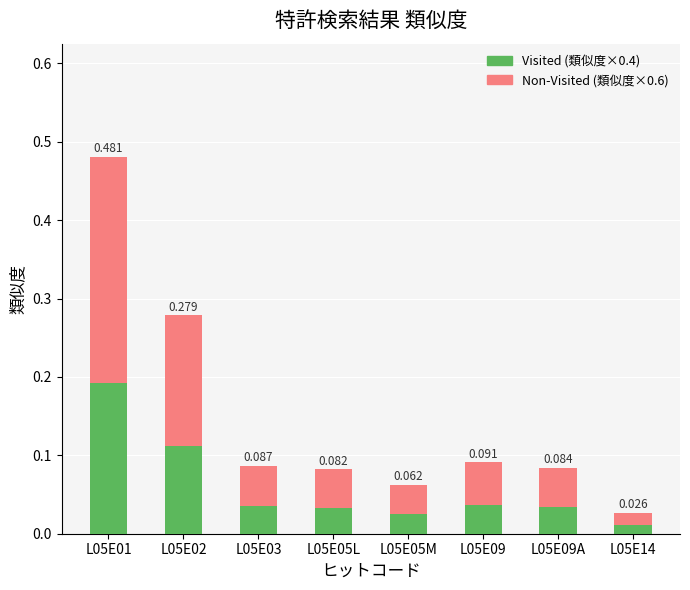

Does the chart contain any negative values?

No